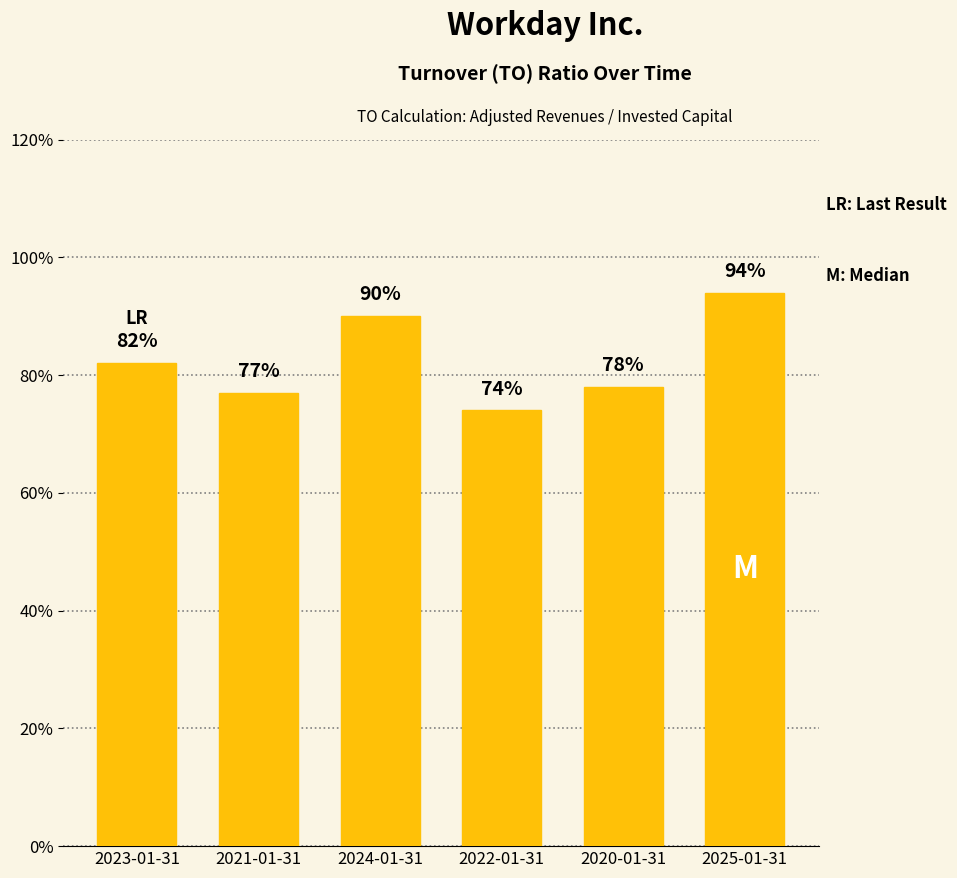

What is the label of the 3rd bar from the right?

2022-01-31